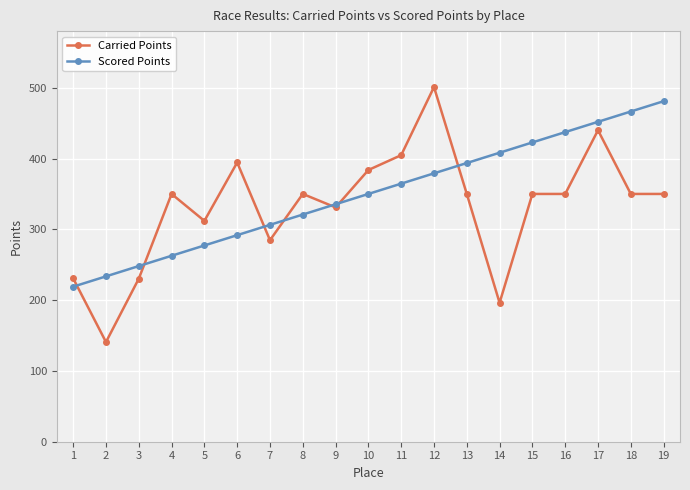

True or false: Carried Points has more than 0 interior local peaks.

True